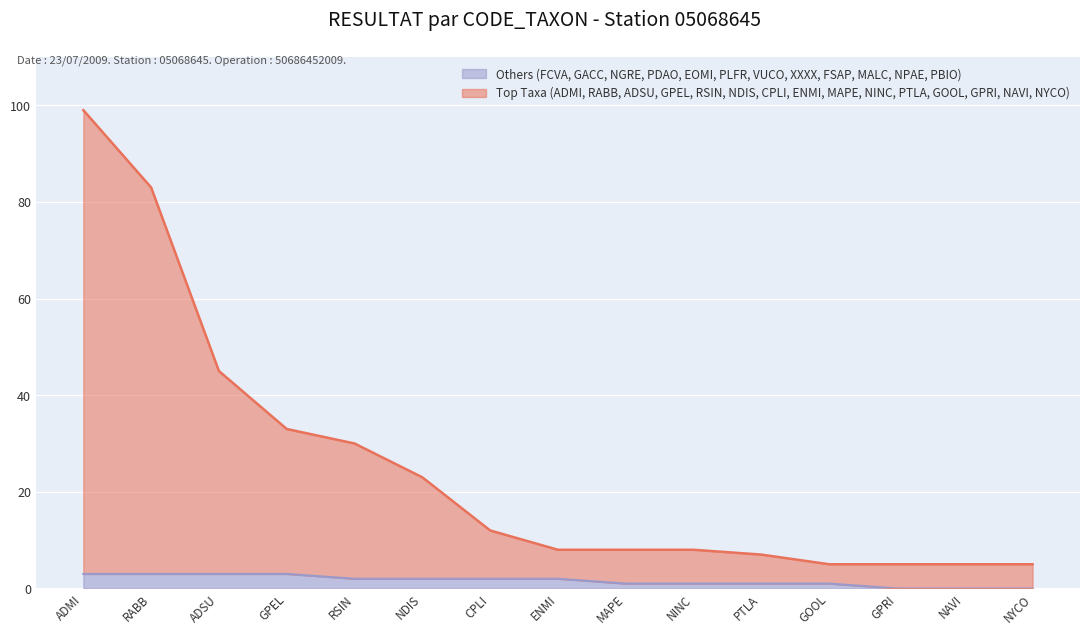

What is the sum of the Top Taxa (ADMI, RABB, ADSU, GPEL, RSIN, NDIS, CPLI, ENMI, MAPE, NINC, PTLA, GOOL, GPRI, NAVI, NYCO) values at GPEL and ADSU?

78